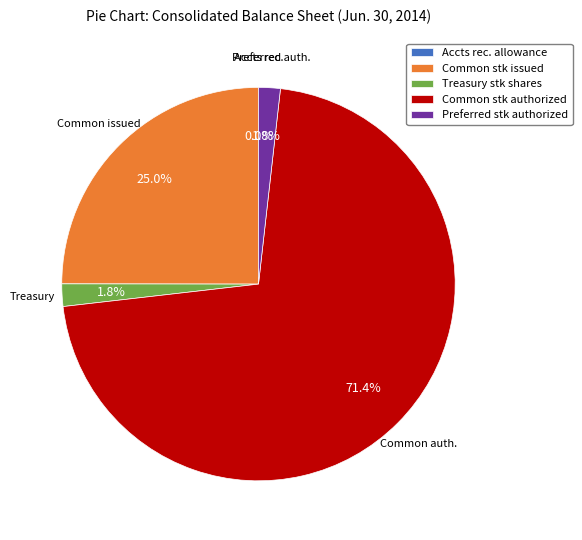

Between Preferred stk authorized and Common stk authorized, which is larger?

Common stk authorized